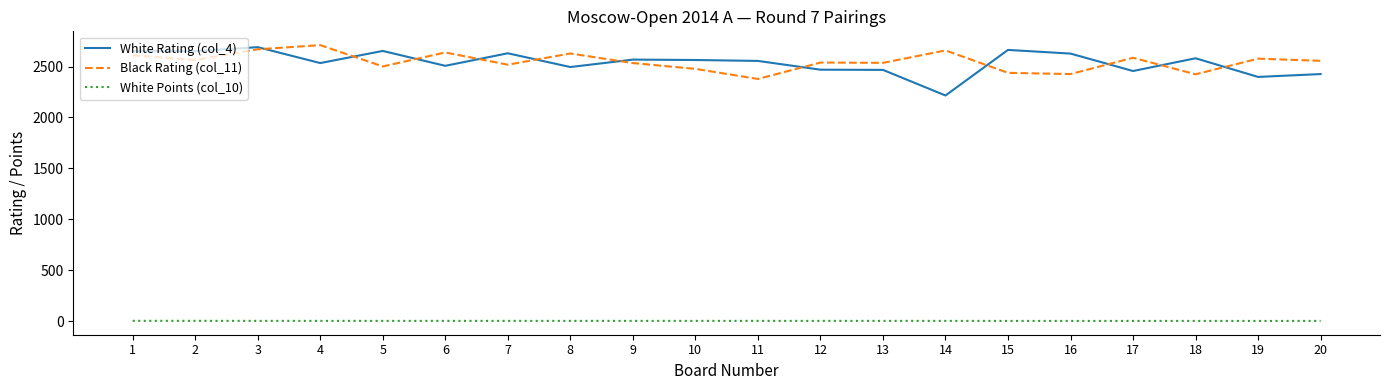

Read the Black Rating (col_11) value at 10.

2477.0